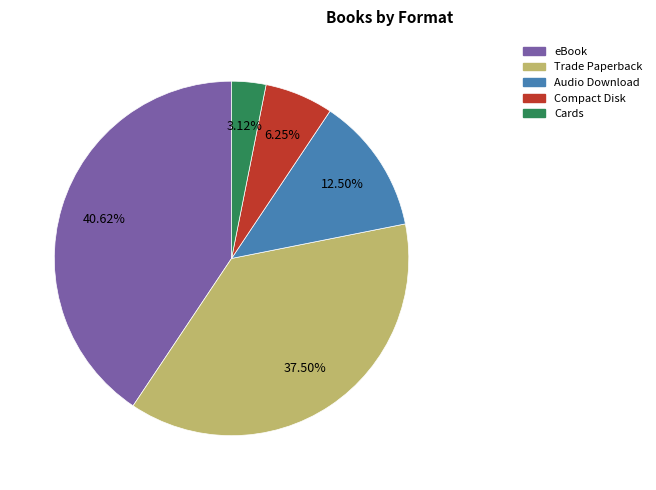

Which has a higher value, Compact Disk or Audio Download?

Audio Download